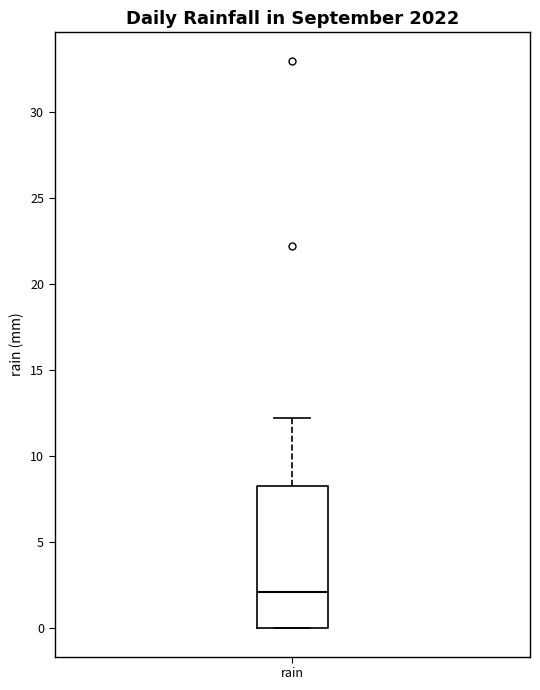

Read this box plot against the y-axis: the position of the median line, the range covered by the box, and the ends of both whiskers. The values are not printed on the chart, so give them approximately, as read against the axis.

median 2.0, box 0.0 to 8.5, whiskers 0.0 to 12.0